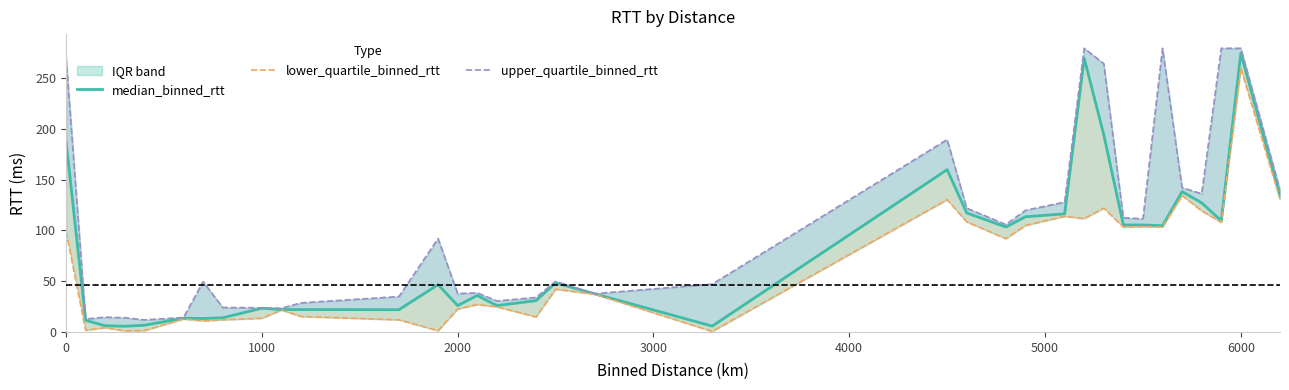

Reading right to left, what are all the values shown in this chart?

median_binned_rtt: 133.8	274.5	109.5	127.1	138.2	104.6	105.4	105.4	194.1	269.5	116.3	113.5	103.3	117.2	159.8	5.8	37.6	48.4	30.8	26.0	35.9	26.0	46.6	21.9	22.1	22.0	23.4	13.9	13.2	13.5	6.6	5.6	6.1	11.4	187.8
lower_quartile_binned_rtt: 130.7	259.6	108.0	119.3	134.4	103.5	103.7	103.3	121.9	111.6	113.9	104.9	91.9	108.4	130.3	0.6	37.2	42.1	14.8	24.8	27.0	22.6	1.2	11.9	15.3	21.6	13.5	12.0	10.9	12.8	1.4	1.1	4.2	1.7	99.1
upper_quartile_binned_rtt: 139.9	279.4	279.4	136.1	142.1	279.4	111.5	112.4	264.2	279.4	127.9	119.8	105.7	121.9	189.4	47.1	37.7	49.7	33.9	30.6	38.5	37.8	91.9	34.8	28.6	23.3	23.8	24.1	49.5	14.2	11.9	14.0	14.6	12.7	270.4